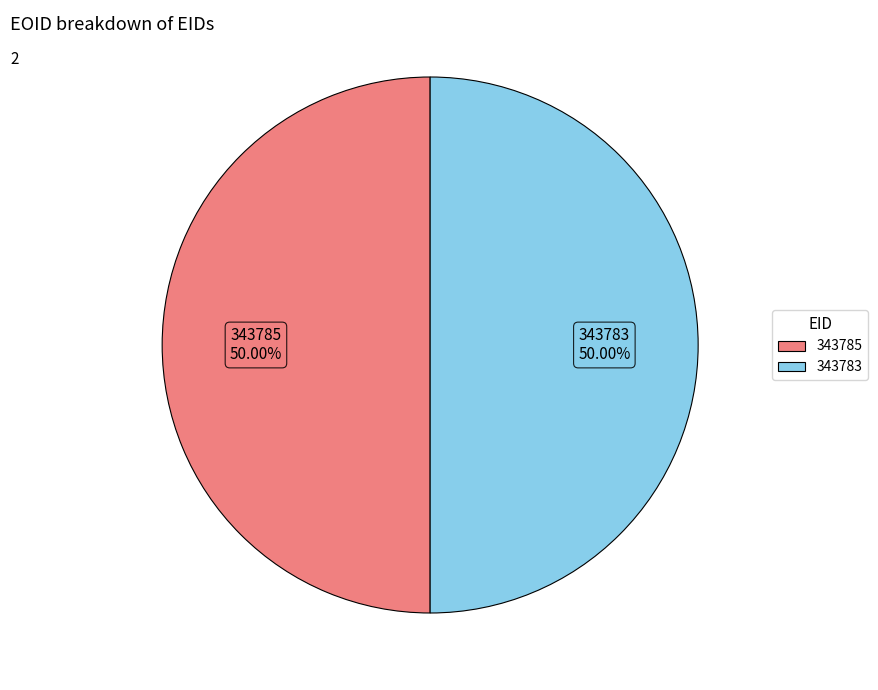

How many slices are in this pie chart?

2